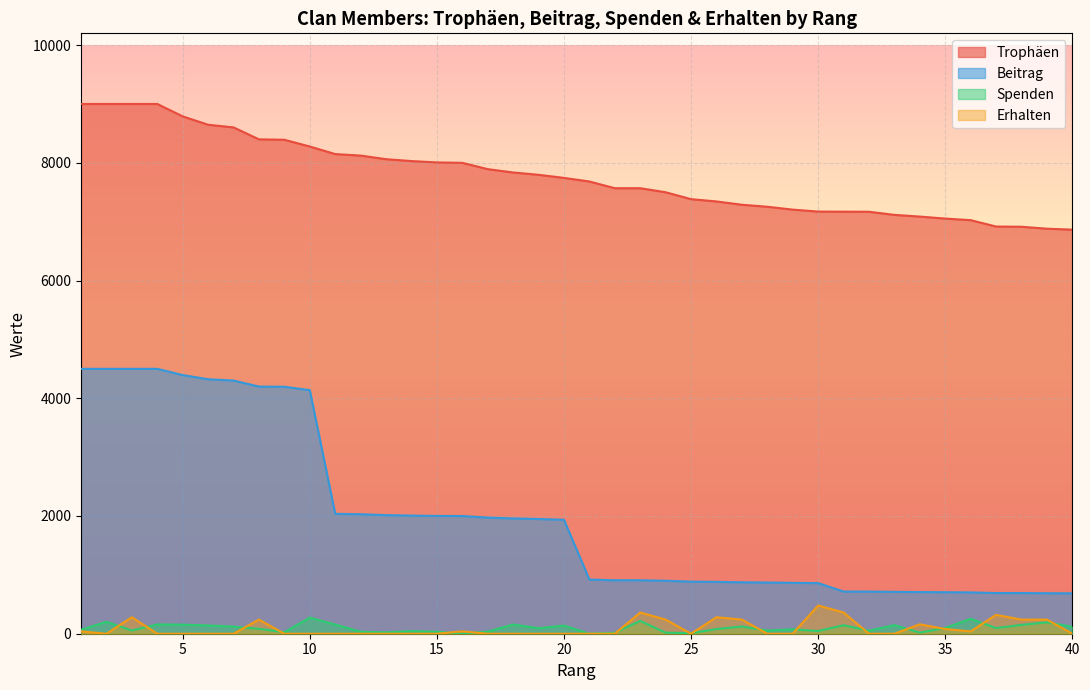

Between 17 and 19, which series saw the biggest shift?

Trophäen